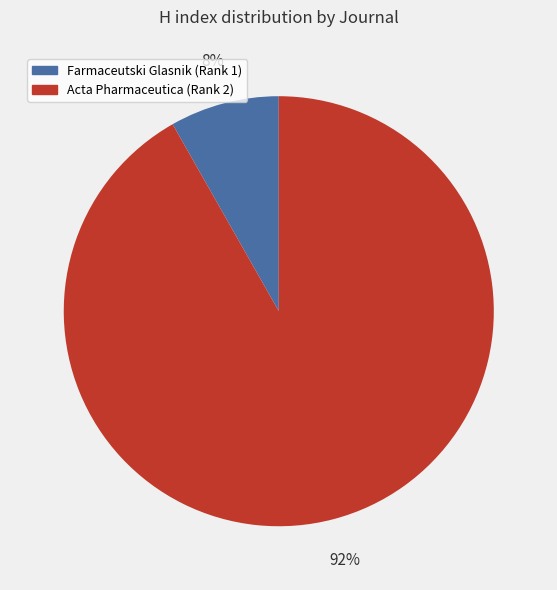

Which has a higher value, Farmaceutski Glasnik (Rank 1) or Acta Pharmaceutica (Rank 2)?

Acta Pharmaceutica (Rank 2)